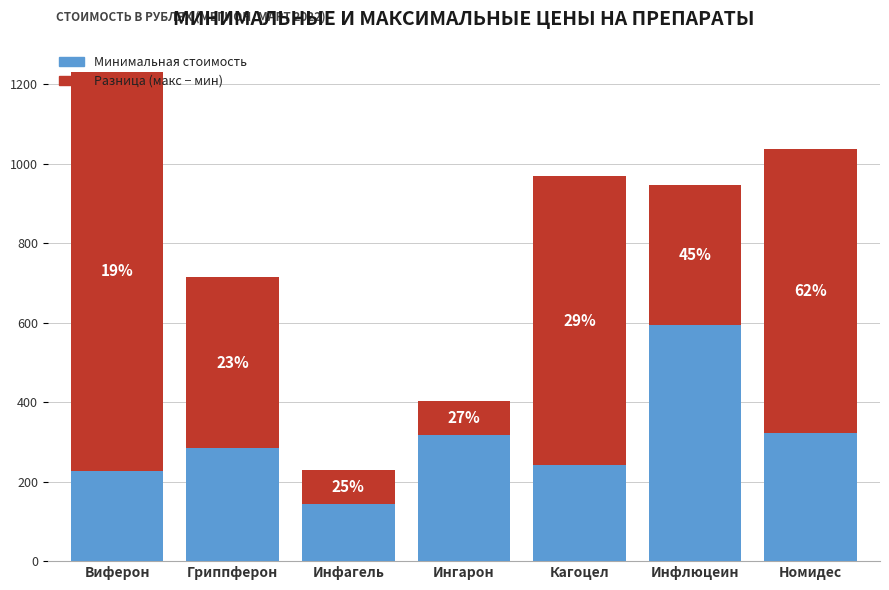

Are the bars grouped side by side (vs. stacked)?

No